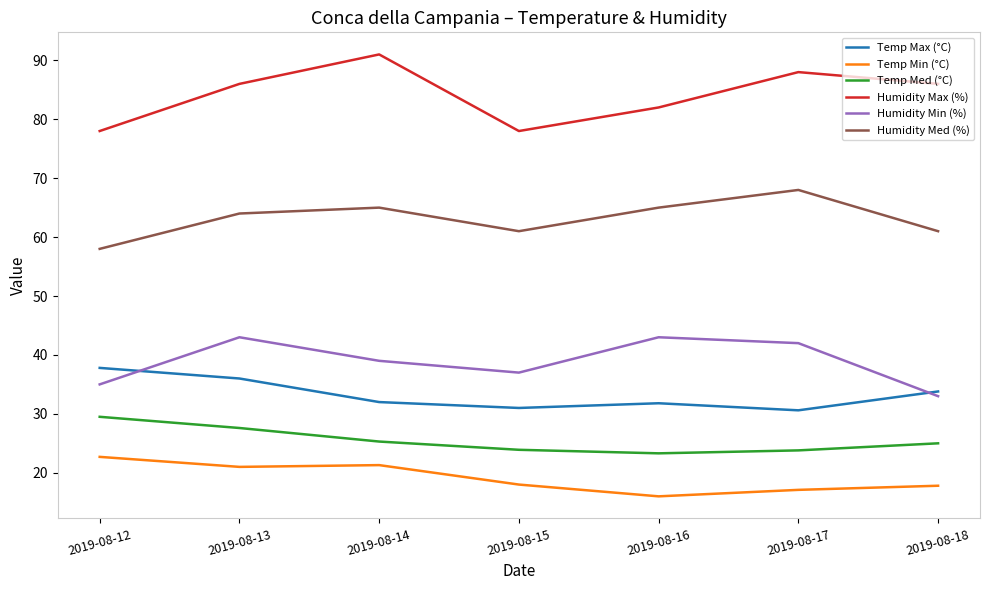

Where does the Humidity Min (%) series first go above 39?

2019-08-13